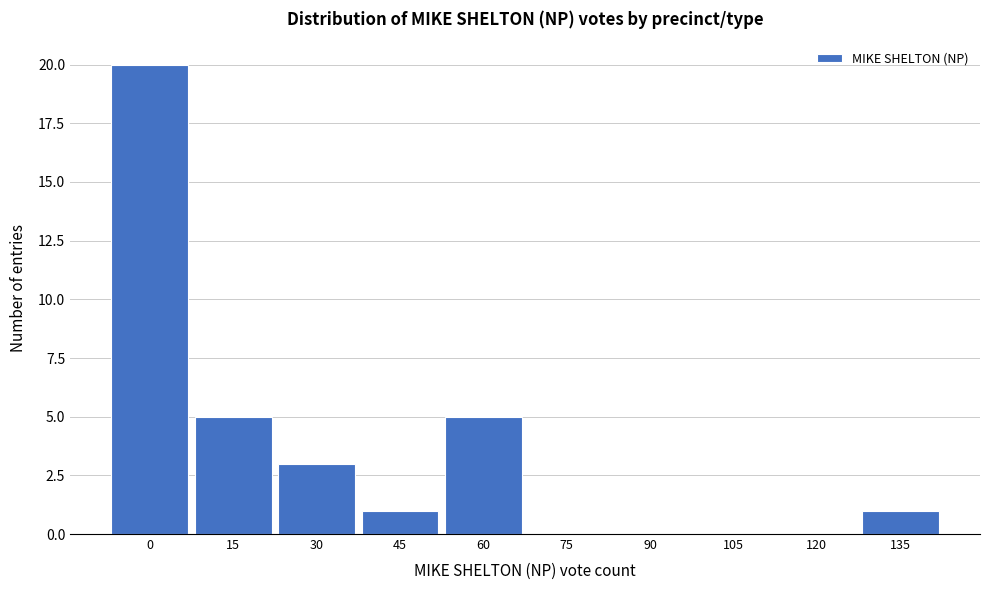

Reading left to right, what are all the values shown in this chart?

0=20	15=5	30=3	45=1	60=5	75=0	90=0	105=0	120=0	135=1